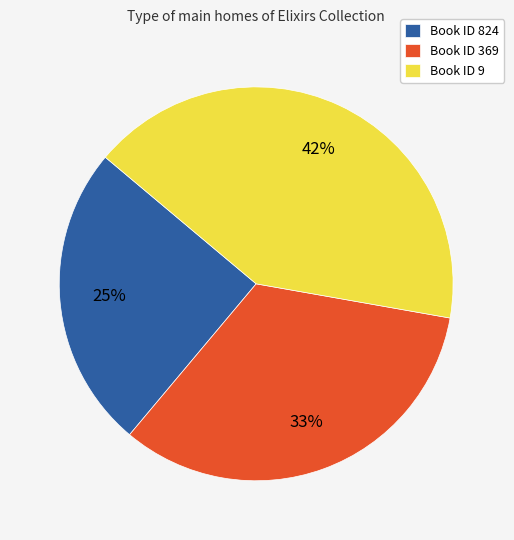

Combined, do Book ID 369 and Book ID 824 account for over 50%?

Yes